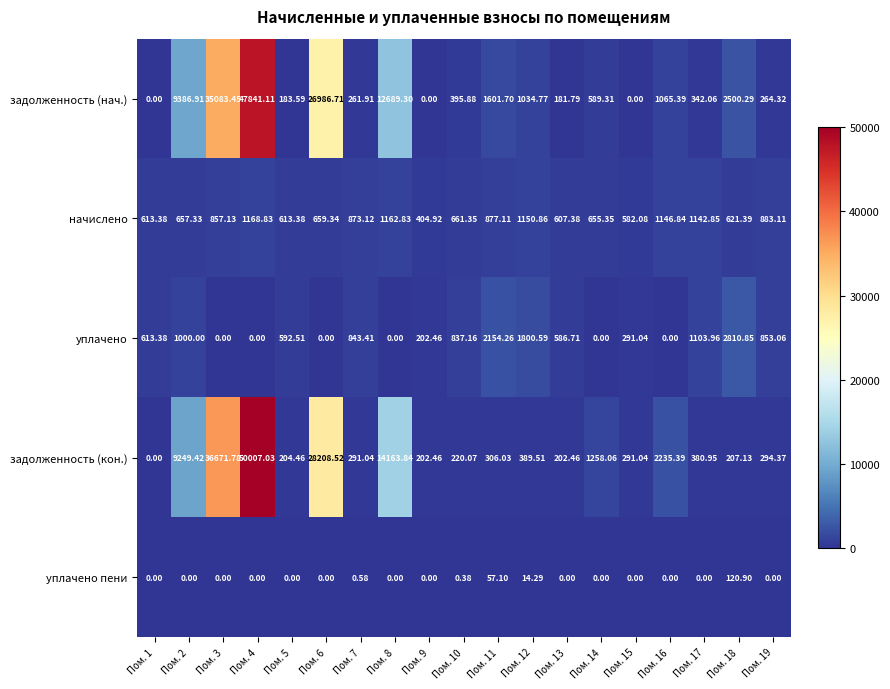

Between Пом. 13 and Пом. 15, which series saw the biggest shift?

уплачено